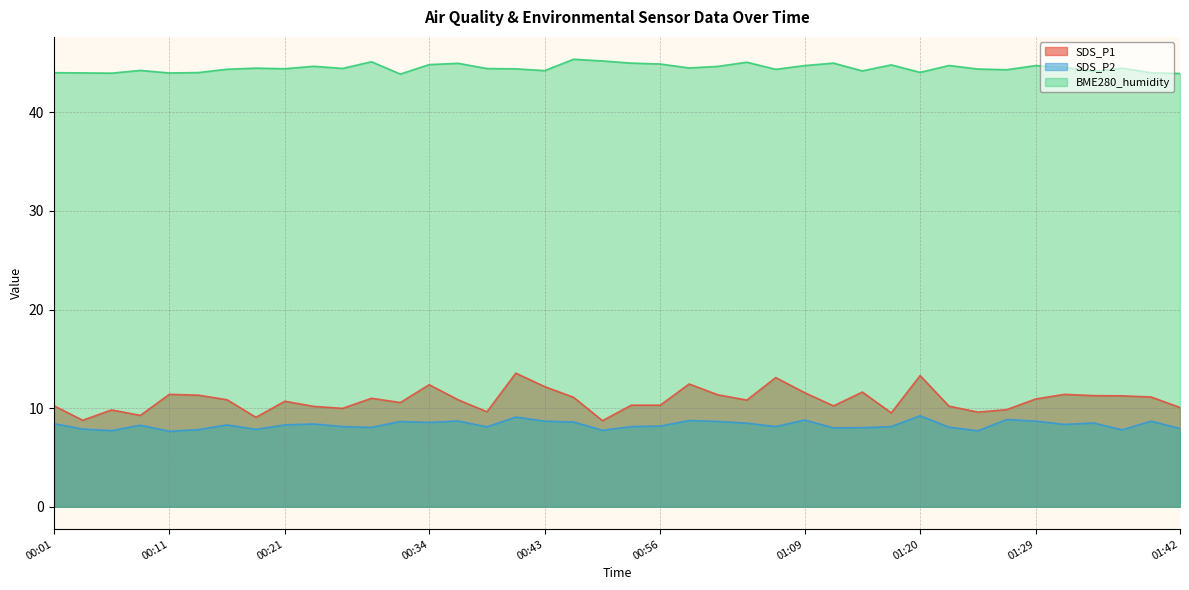

Rank the series by their maximum value, from highest to lowest.

BME280_humidity, SDS_P1, SDS_P2